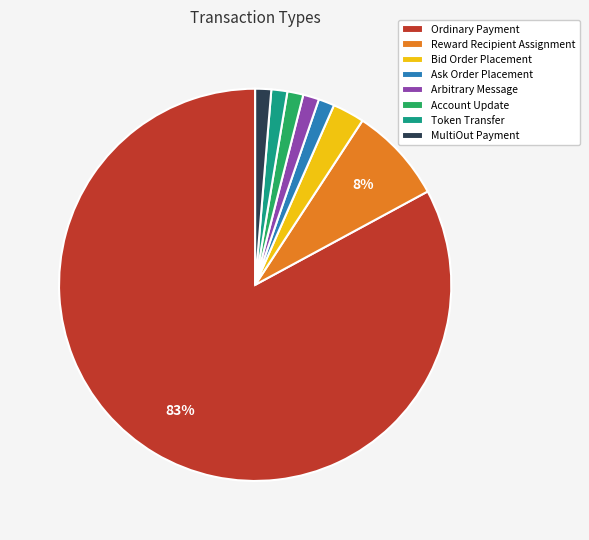

What percentage is the MultiOut Payment slice, to the nearest percent?

1%